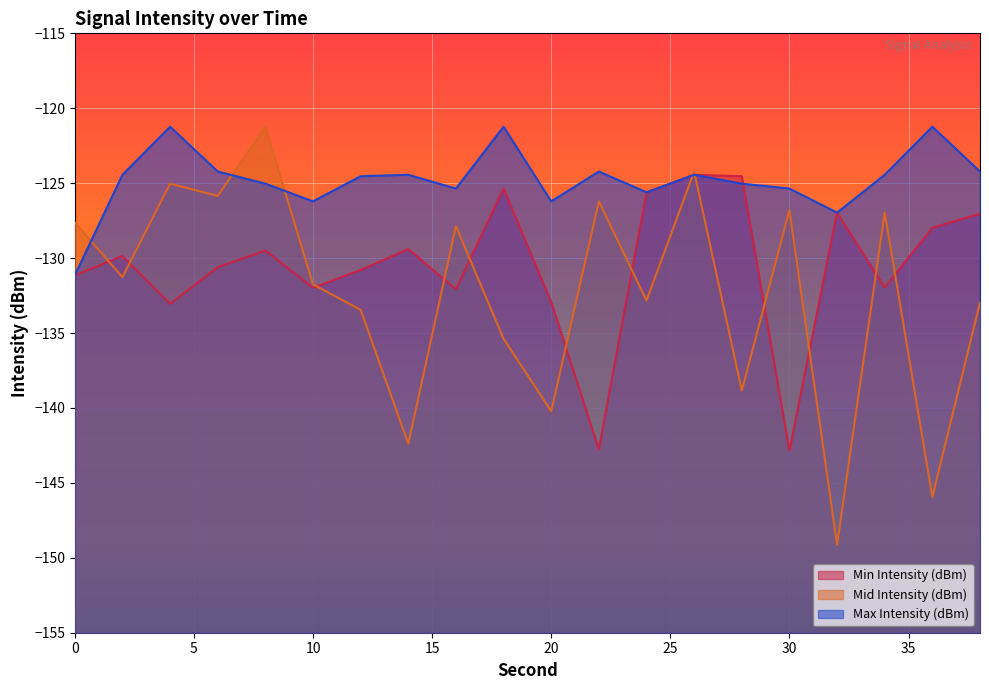

How many data points in Mid Intensity (dBm) are above -131?

9